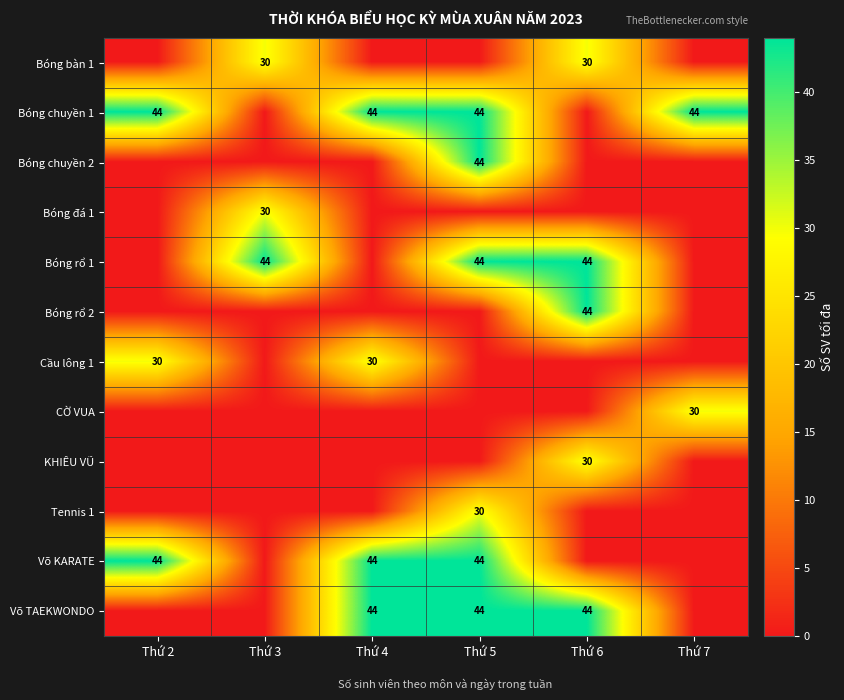

Is it true that CỜ VUA equals 50 at Thứ 7?

False